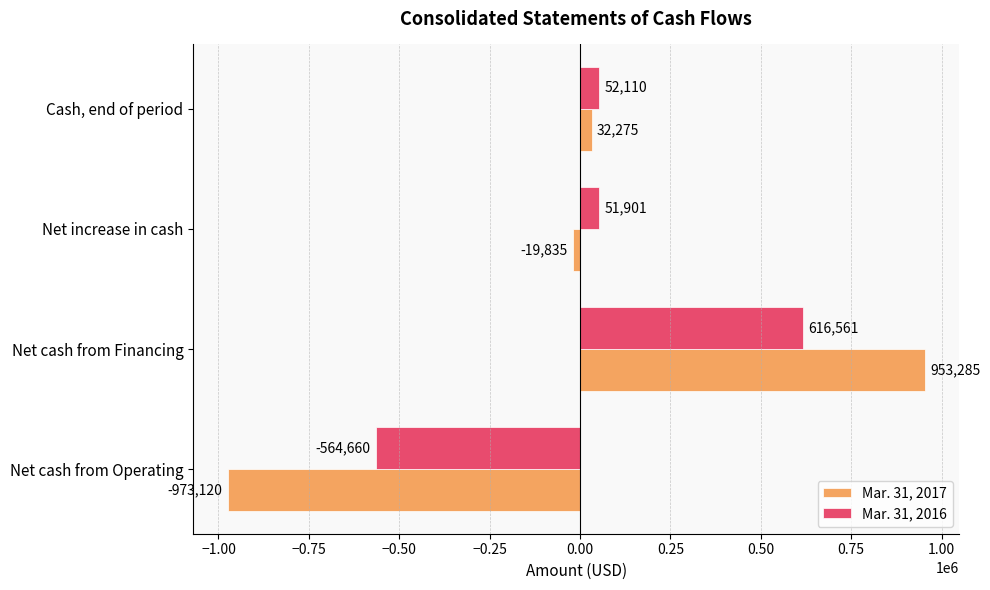

What are all the series names shown in the legend?

Mar. 31, 2017, Mar. 31, 2016